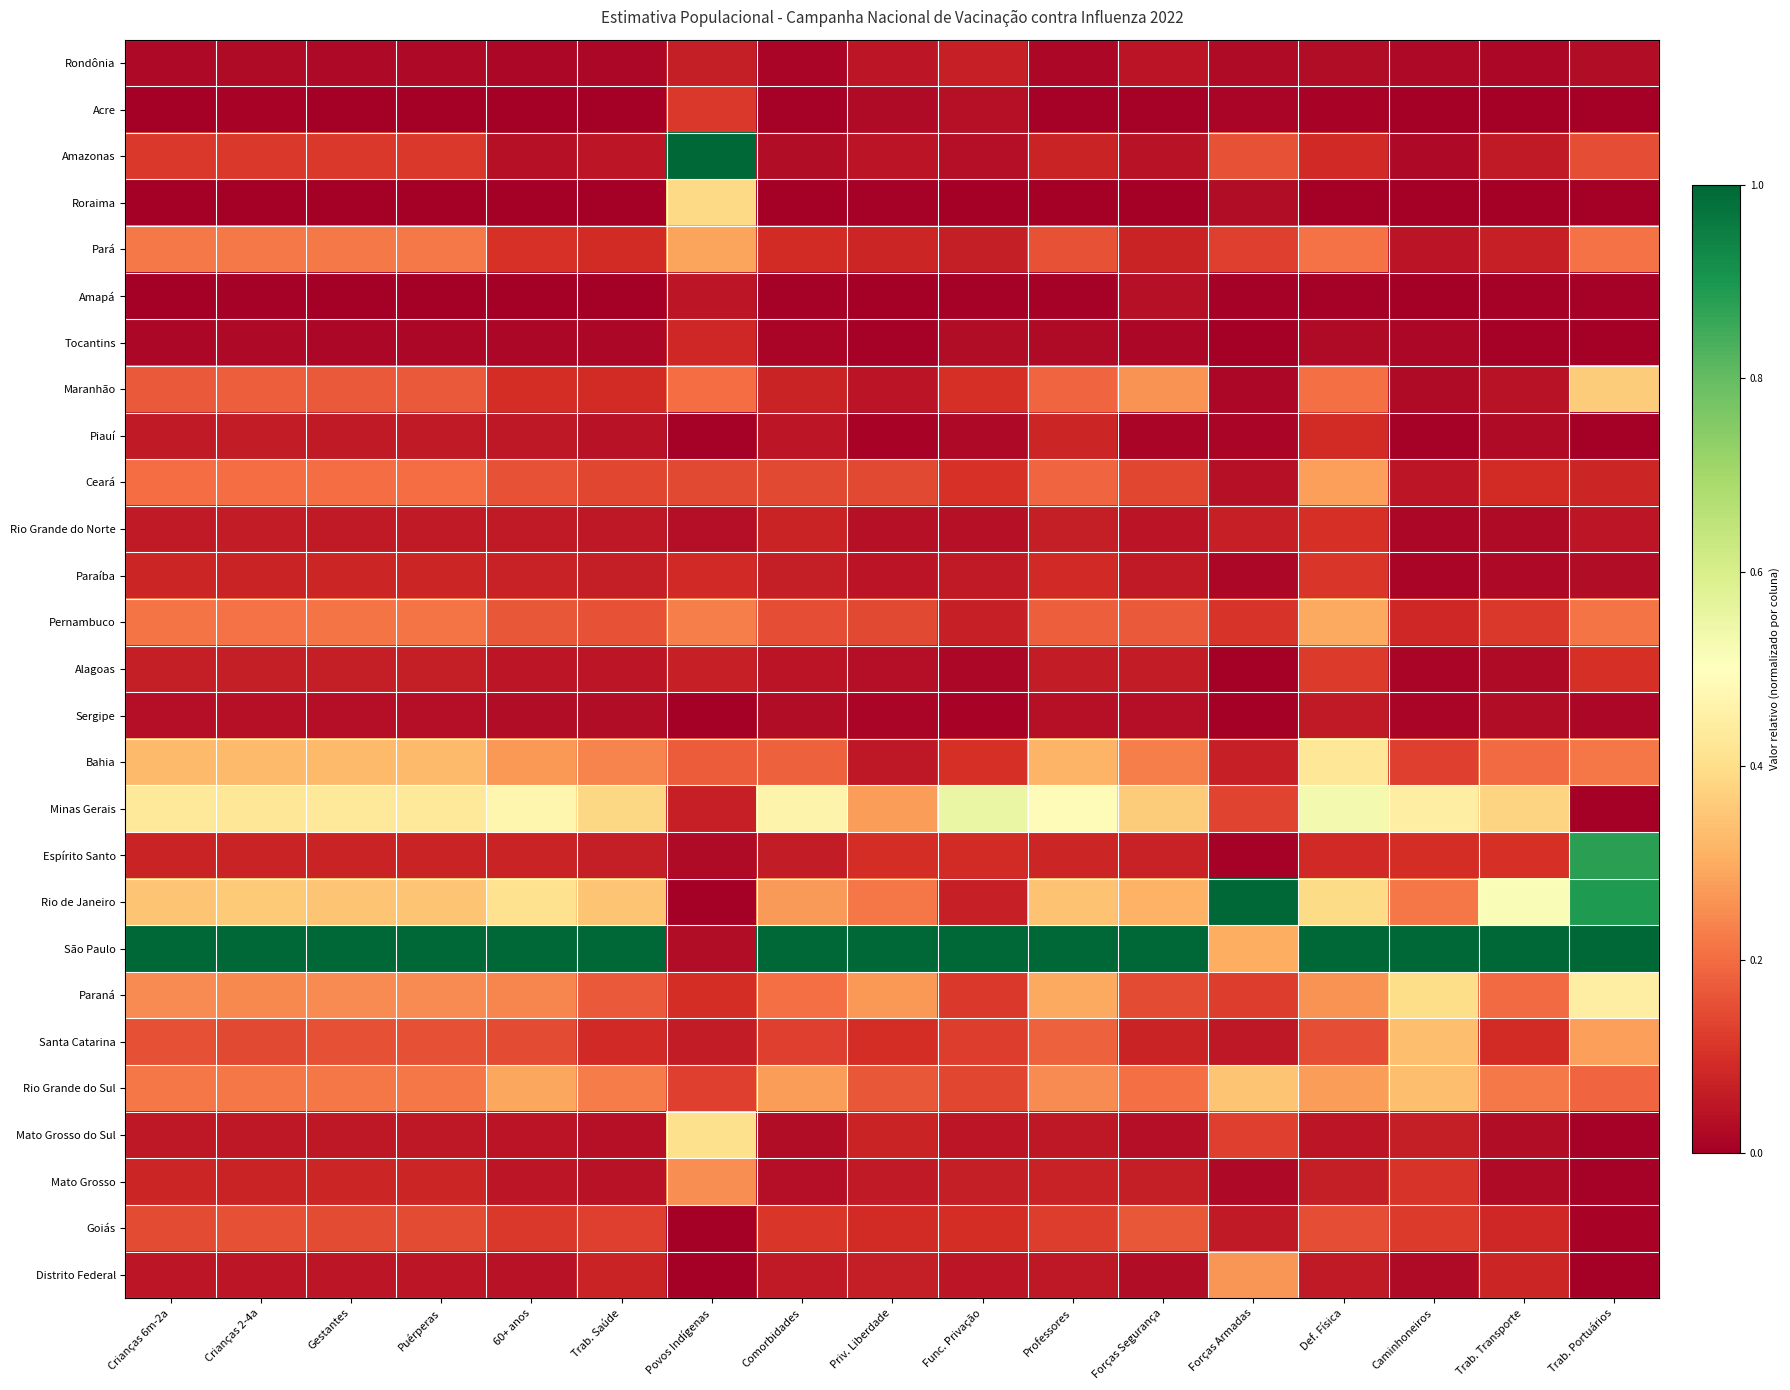

What is the total value across all series at Trab. Portuários?

5.2